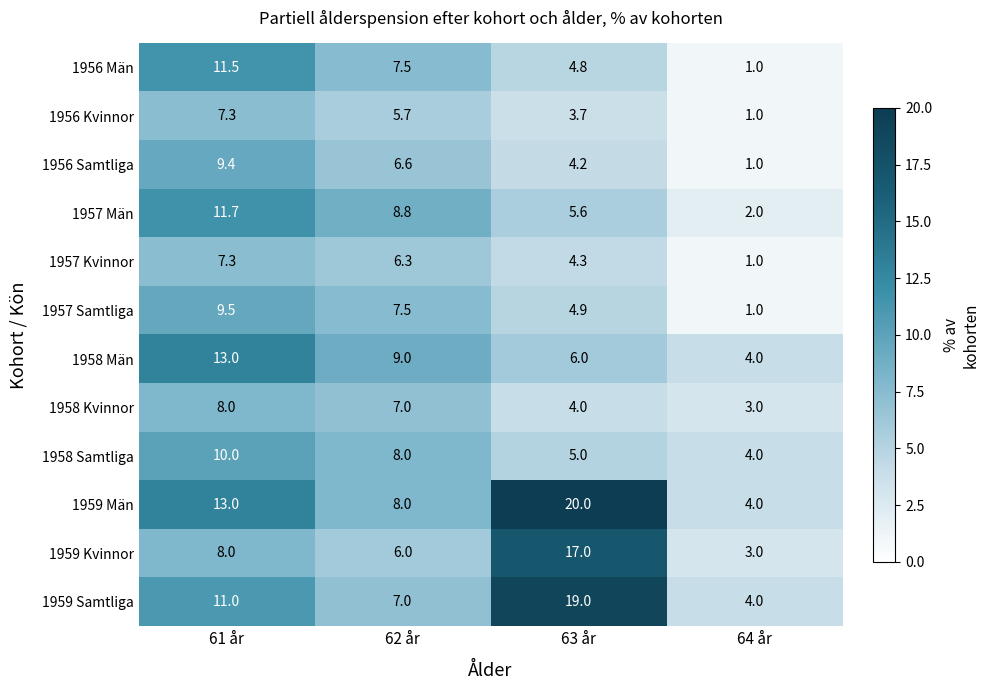

What is the minimum value for 1959 Kvinnor?

3.0